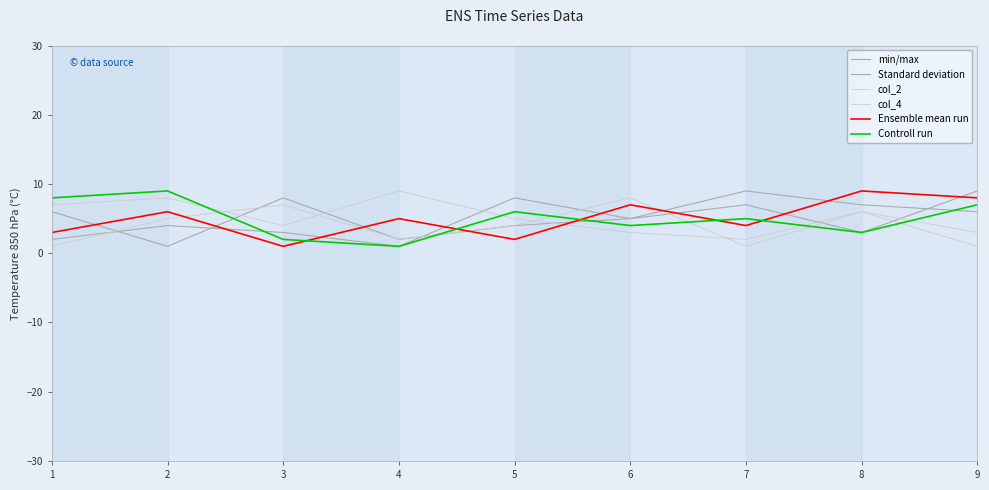

Rank the series at 9 from lowest to highest value.

col_2, col_4, min/max, Controll run, Ensemble mean run, Standard deviation